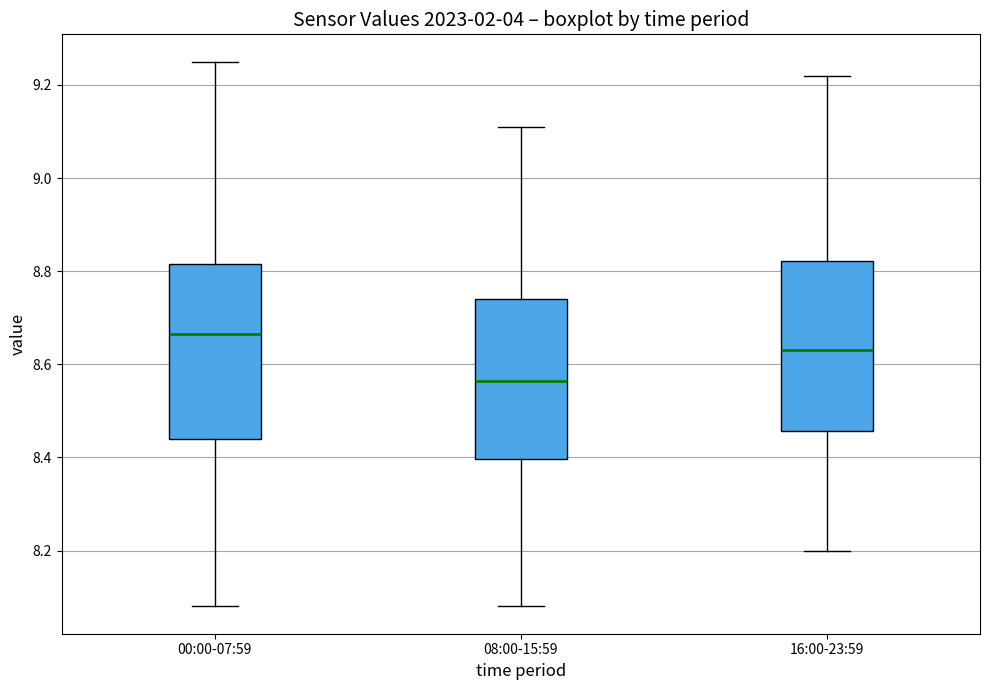

Reading left to right, transcribe this box plot: for each box, give where its median line is, the range the box spans, and where its two whiskers end, as read against the y-axis. The values are not printed on the chart, so give them approximately, as read against the axis.

00:00-07:59: median 8.66, box 8.44 to 8.82, whiskers 8.08 to 9.26
08:00-15:59: median 8.56, box 8.40 to 8.74, whiskers 8.08 to 9.12
16:00-23:59: median 8.64, box 8.46 to 8.82, whiskers 8.20 to 9.22